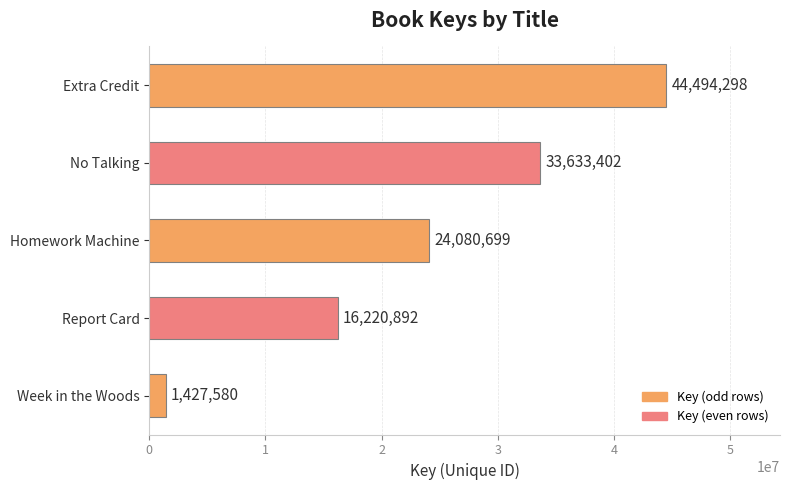

How many distinct data groups are displayed?

1